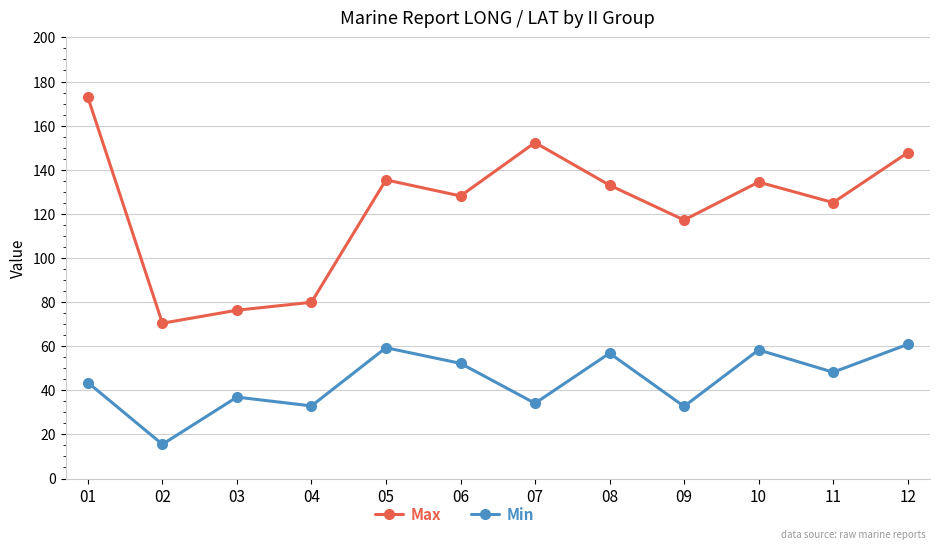

The Max series shows 241.4 at 12. True or false?

False